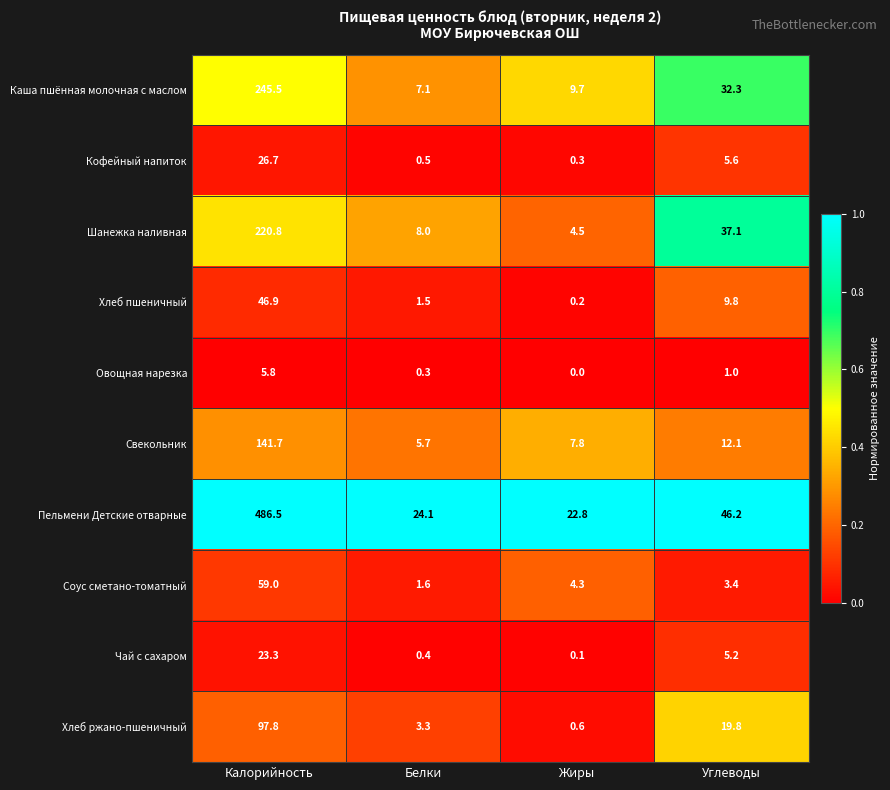

What is the total value across all series at Белки?

52.5